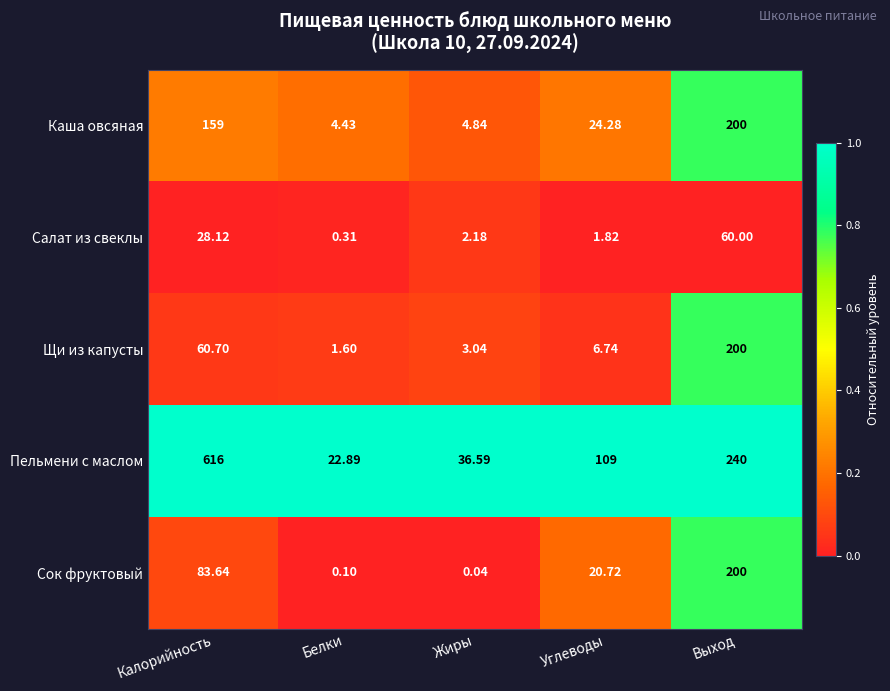

Which series has the largest total across all categories?

Пельмени с маслом